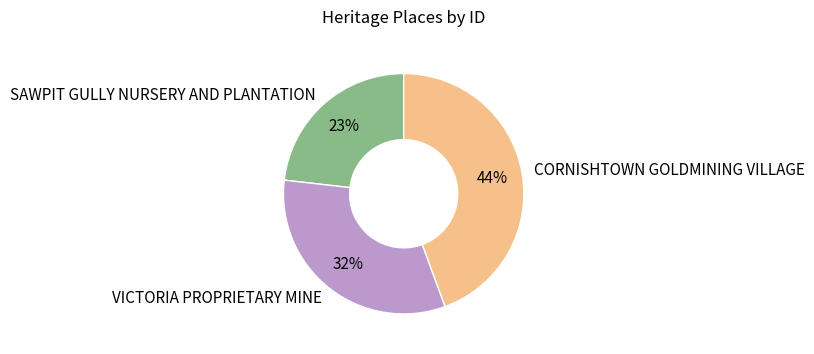

Is there a majority slice in this chart?

No